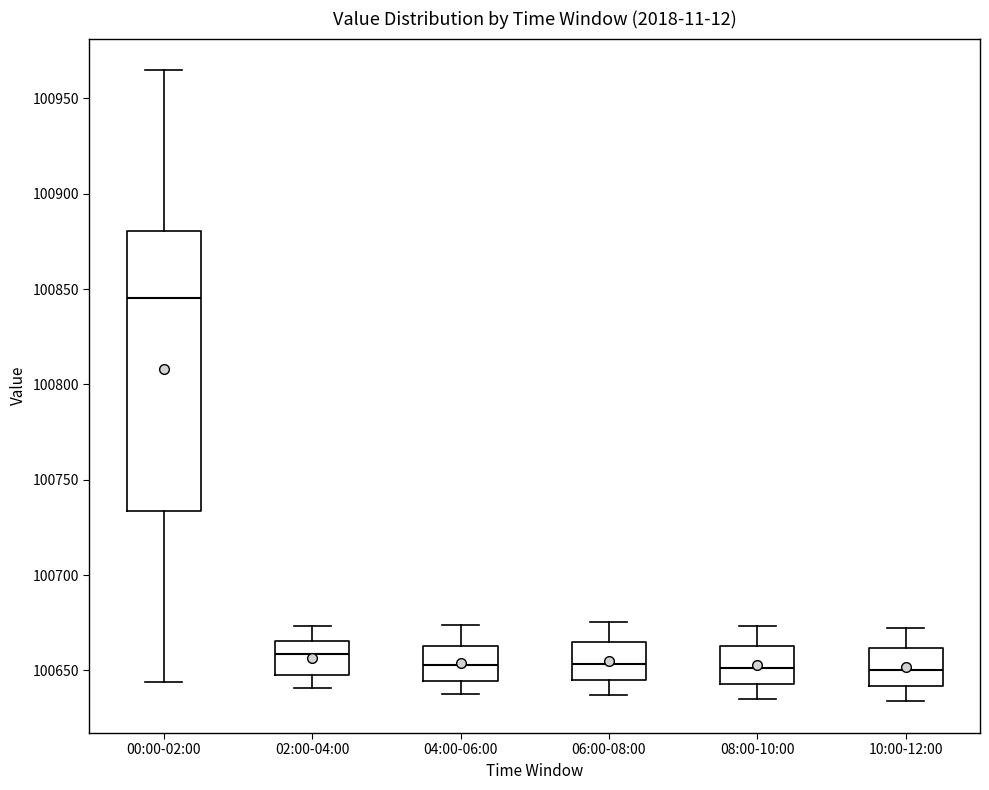

Reading left to right, read every box against the y-axis: the position of its median line, the range the box covers, and the ends of its whiskers. The values are not printed on the chart, so give them approximately, as read against the axis.

00:00-02:00: median 100845, box 100735 to 100880, whiskers 100645 to 100965
02:00-04:00: median 100660, box 100650 to 100665, whiskers 100640 to 100675
04:00-06:00: median 100655, box 100645 to 100665, whiskers 100640 to 100675
06:00-08:00: median 100655, box 100645 to 100665, whiskers 100635 to 100675
08:00-10:00: median 100650, box 100645 to 100665, whiskers 100635 to 100675
10:00-12:00: median 100650, box 100640 to 100660, whiskers 100635 to 100670